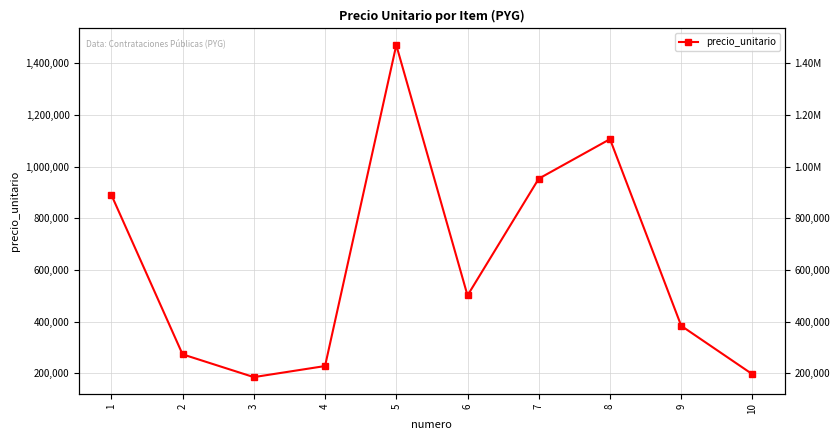

Approximately how many times larger is the value at 8 compared to 9?

2.9